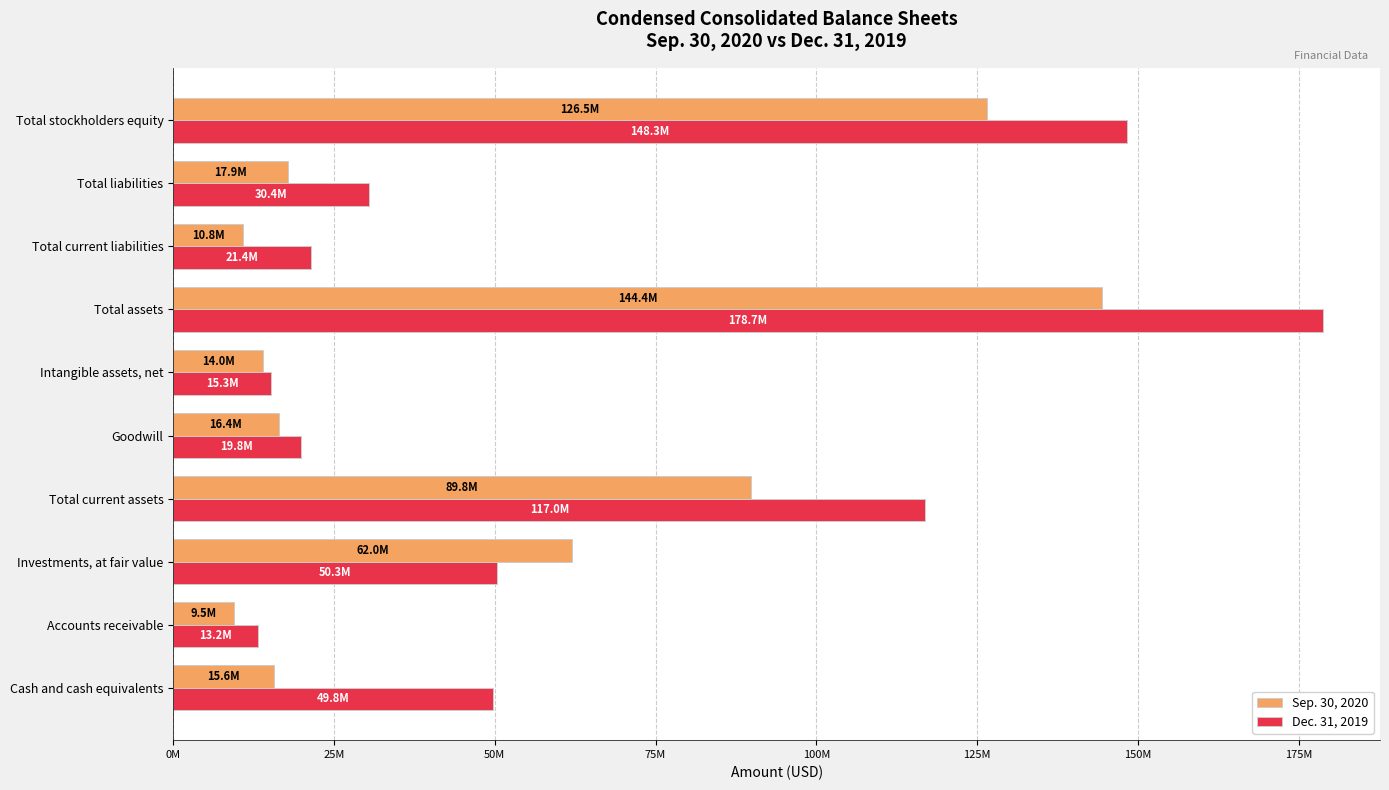

What are all the series names shown in the legend?

Sep. 30, 2020, Dec. 31, 2019